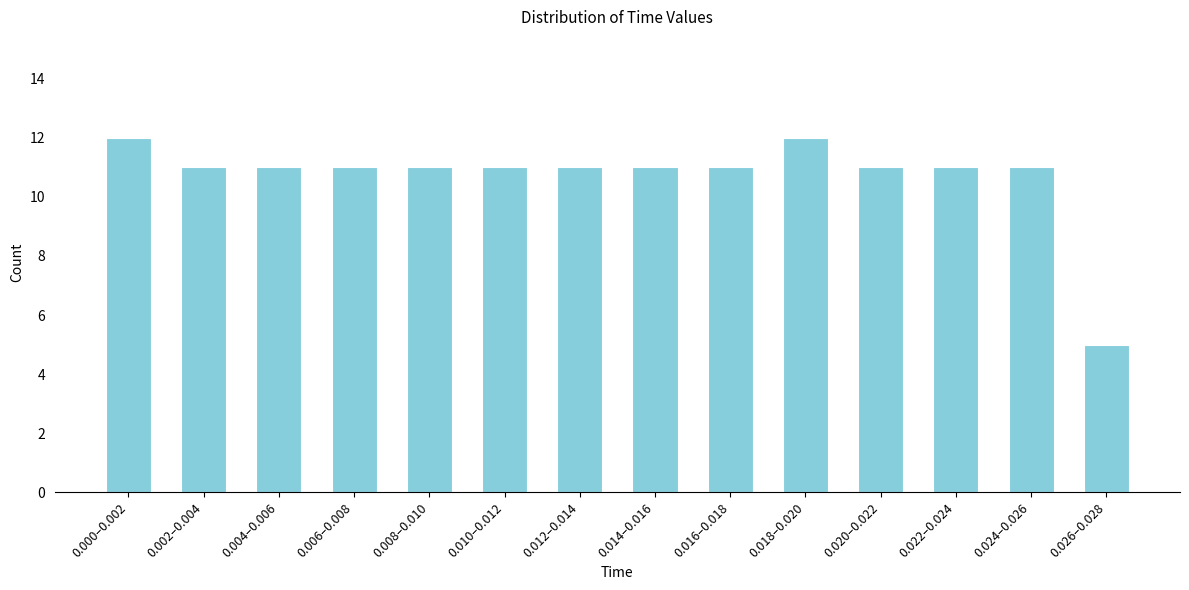

Reading right to left, transcribe all the data shown in this chart.

5	11	11	11	12	11	11	11	11	11	11	11	11	12